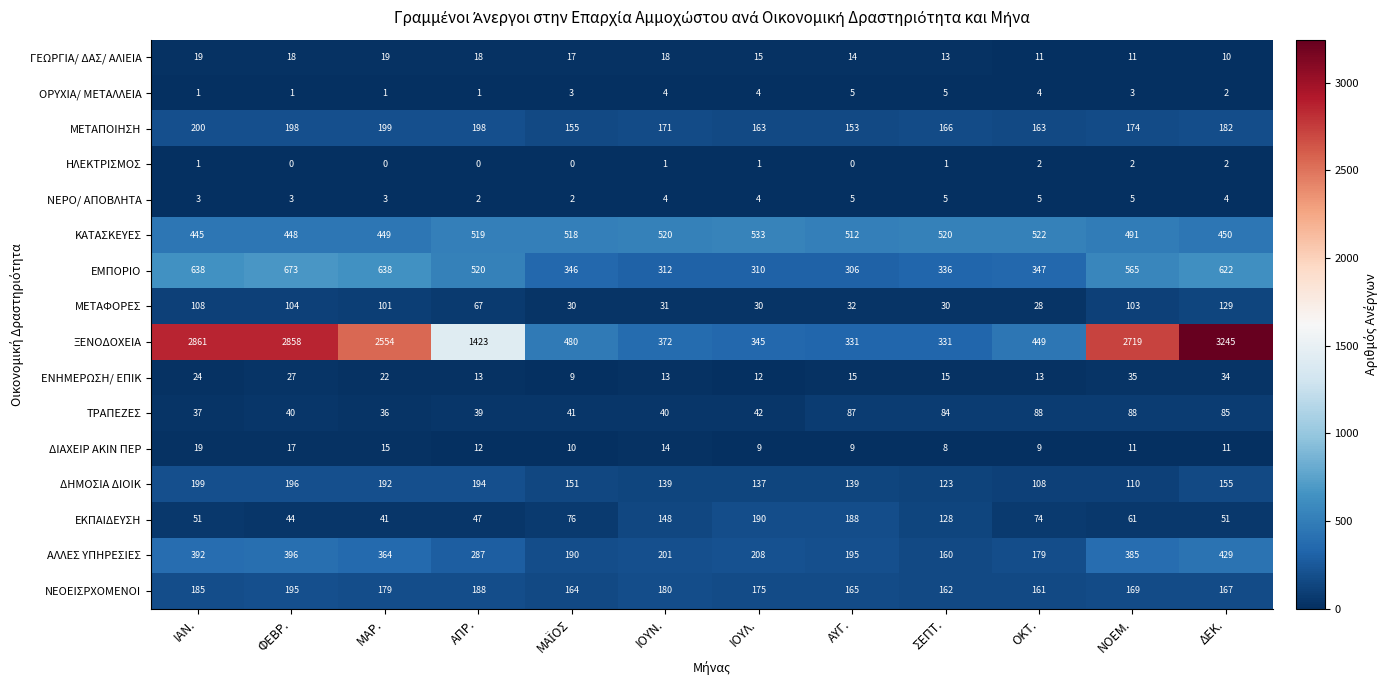

At how many categories does at least one series exceed 2016?

5